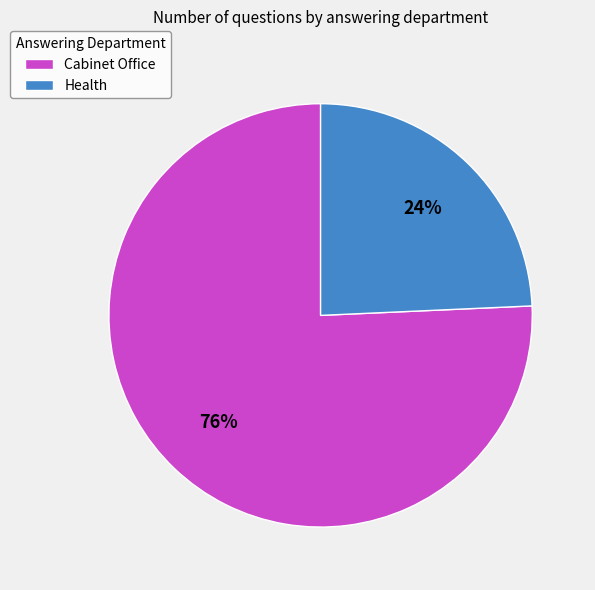

Which has a higher value, Health or Cabinet Office?

Cabinet Office